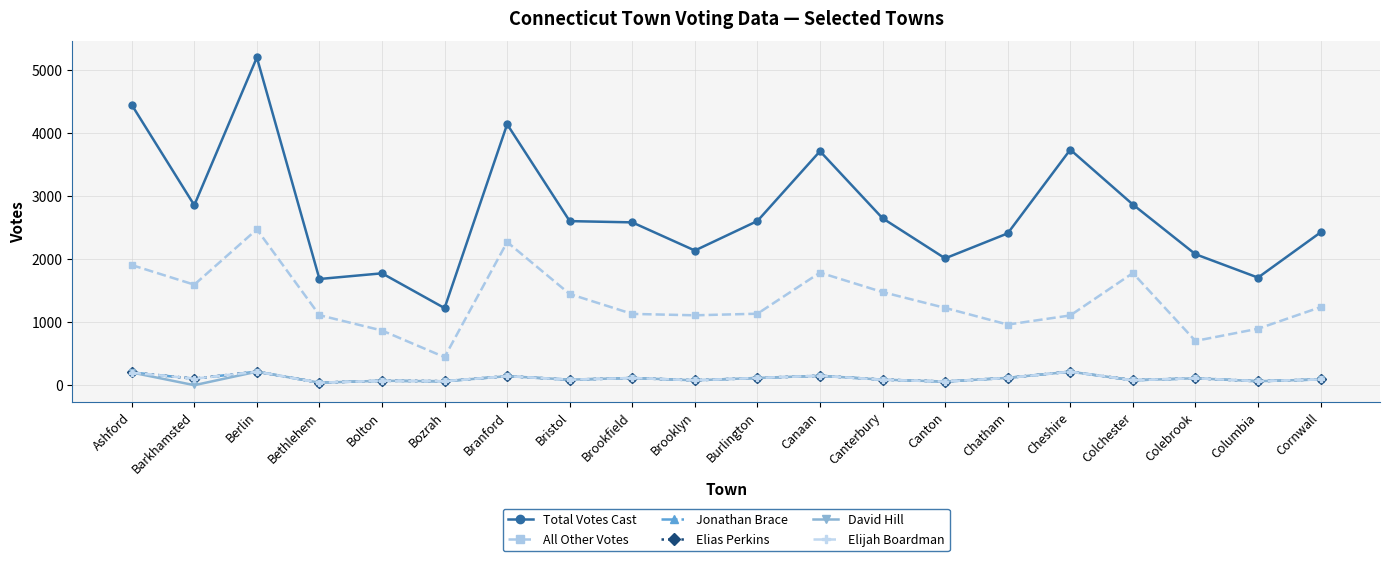

What is the label of the 10th point from the left?

Brooklyn